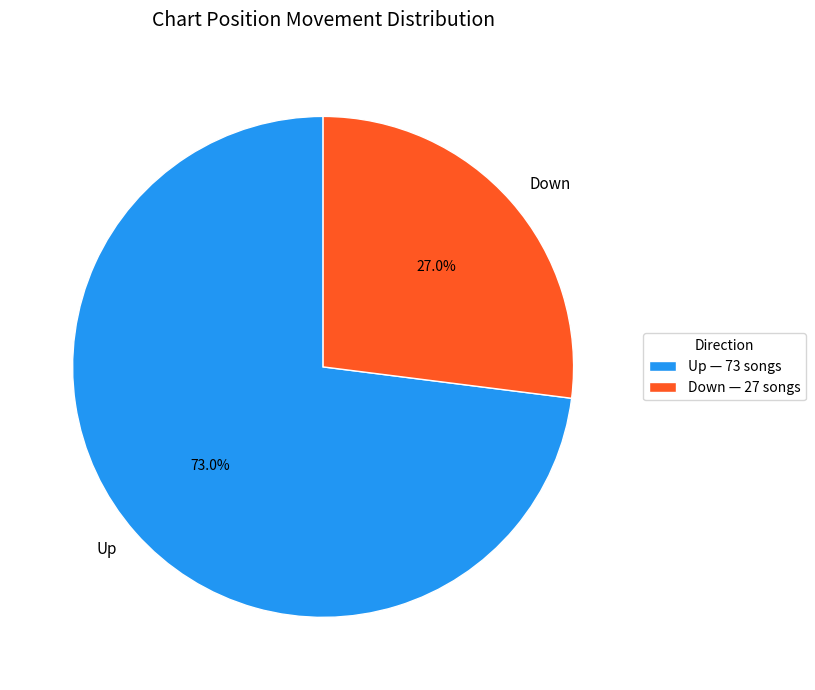

Is the sum of Down and Up greater than half?

Yes